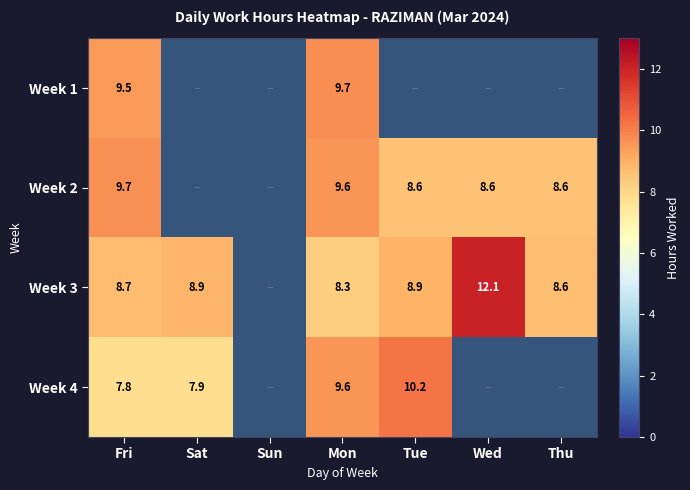

What is the total value across all series at Tue?

27.7